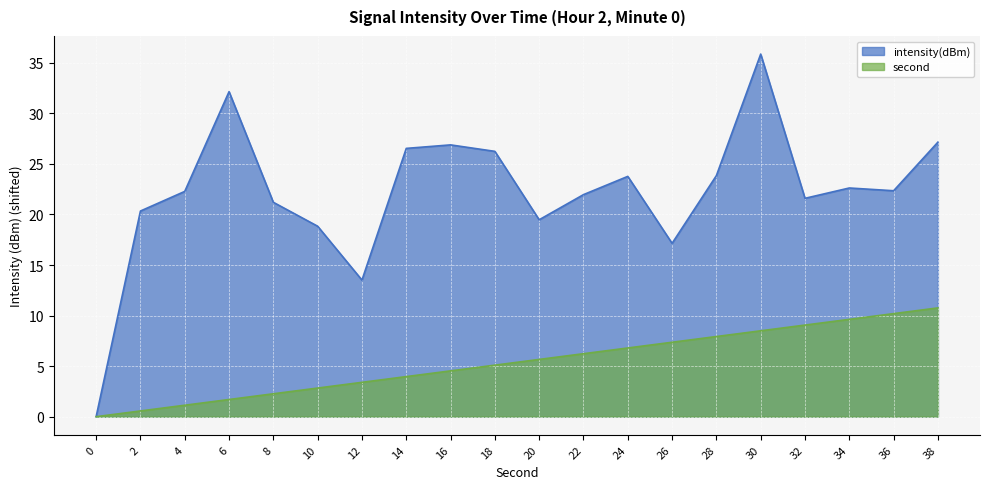

Where does the second series first go above 5?

18